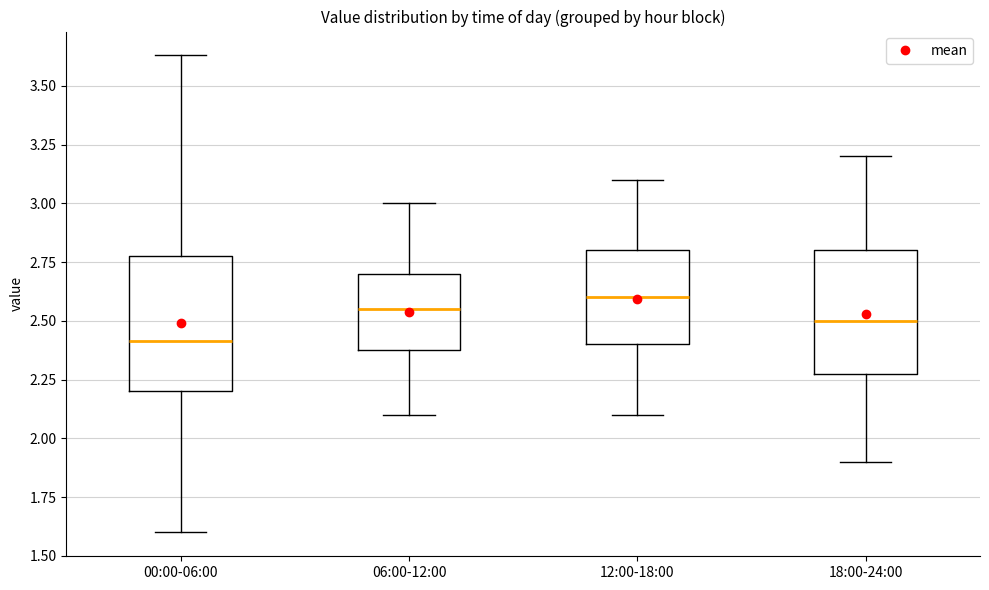

Reading left to right, transcribe this box plot: for each box, give where its median line is, the range the box spans, and where its two whiskers end, as read against the y-axis. The values are not printed on the chart, so give them approximately, as read against the axis.

00:00-06:00: median 2.40, box 2.20 to 2.80, whiskers 1.60 to 3.65
06:00-12:00: median 2.55, box 2.40 to 2.70, whiskers 2.10 to 3.00
12:00-18:00: median 2.60, box 2.40 to 2.80, whiskers 2.10 to 3.10
18:00-24:00: median 2.50, box 2.30 to 2.80, whiskers 1.90 to 3.20